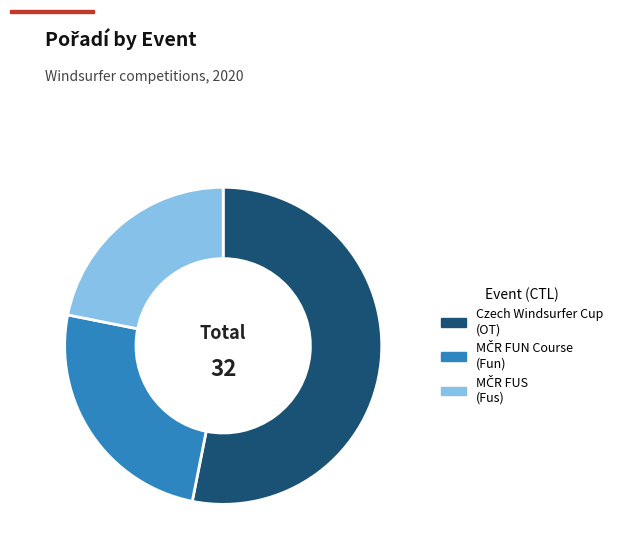

Does Czech Windsurfer Cup (OT) represent more than half of the total?

Yes